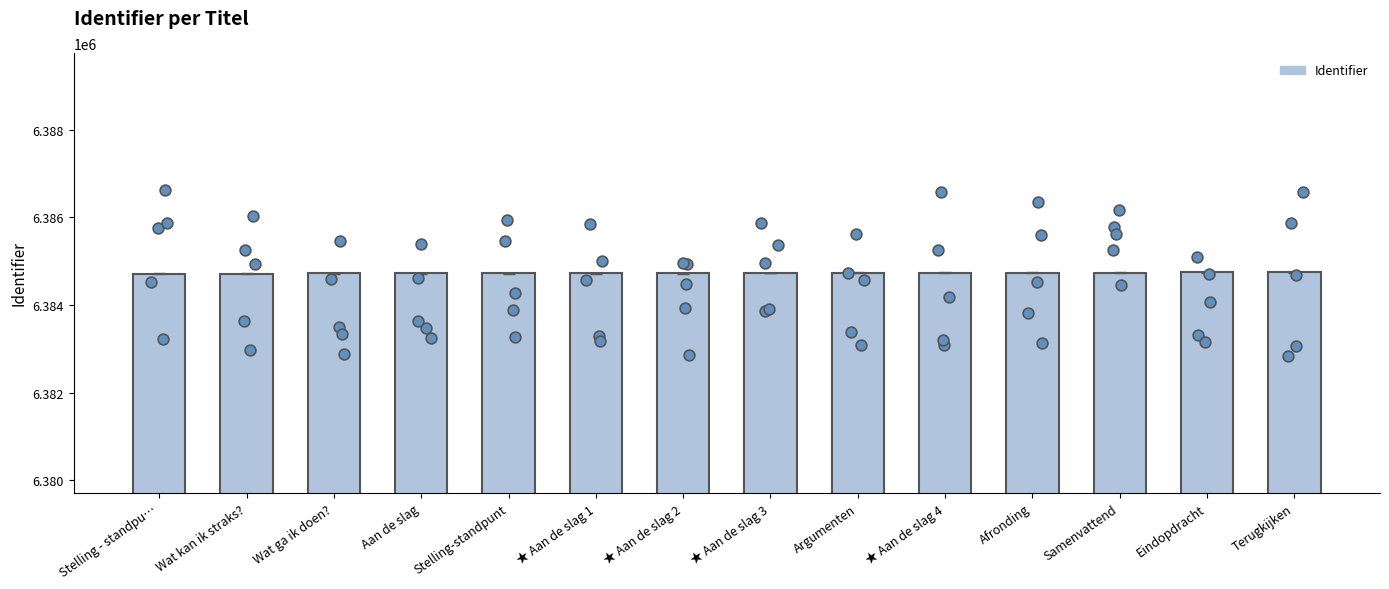

What is the change in value from Stelling-standpunt to ★ Aan de slag 1?

+2